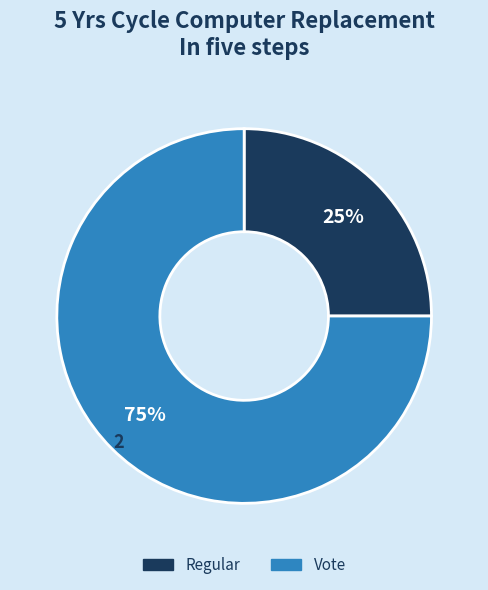

How many slices are in this pie chart?

2